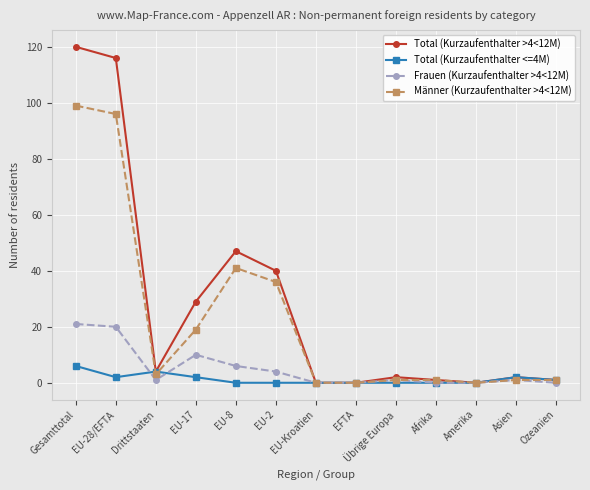

Where is the first local maximum for Männer (Kurzaufenthalter >4<12M)?

EU-8